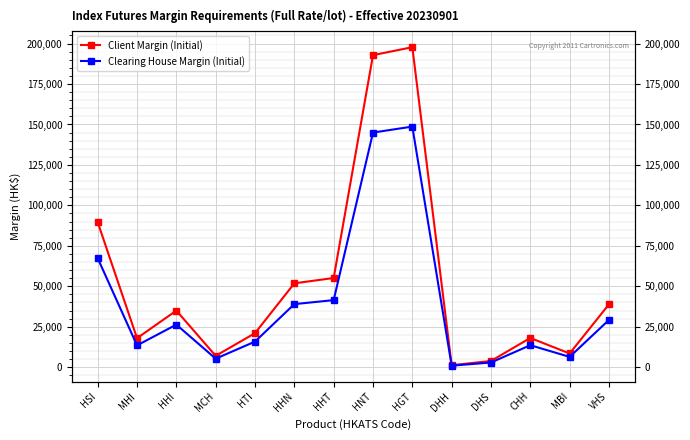

What is the maximum value for Client Margin (Initial)?

197771